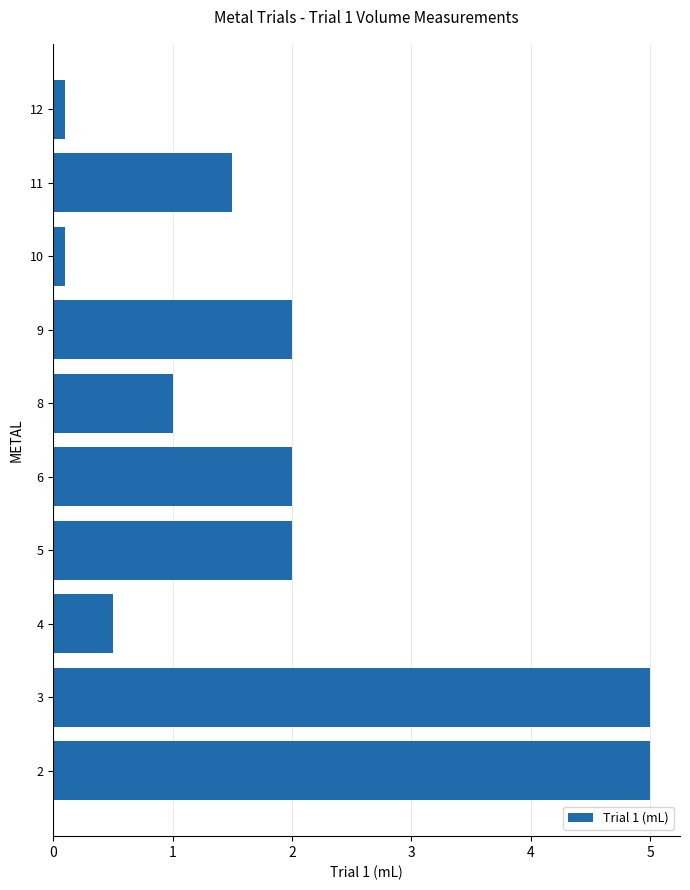

What is the sum of all values?

19.2